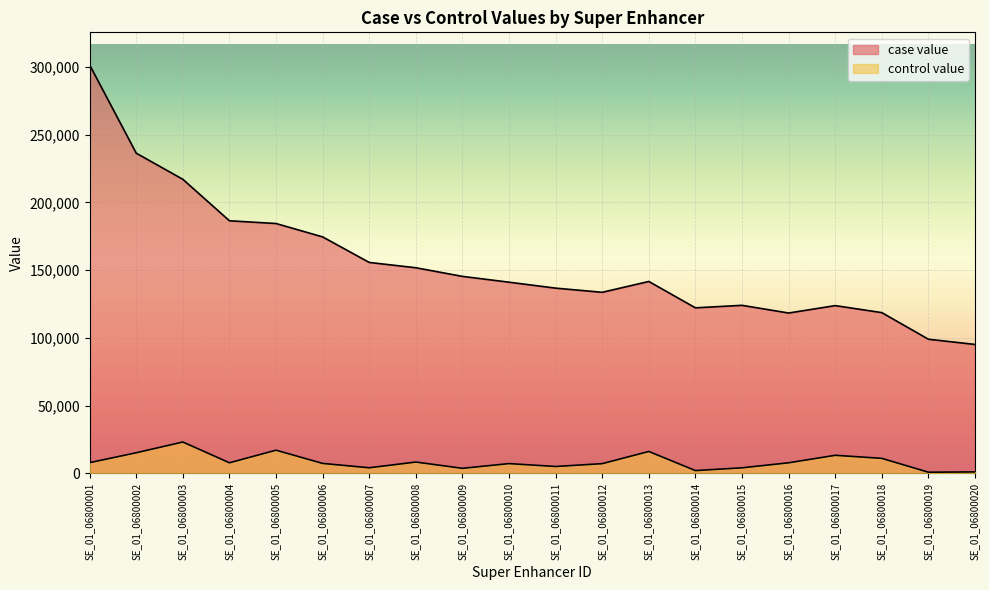

At which category does control value reach its first local valley?

SE_01_06800004